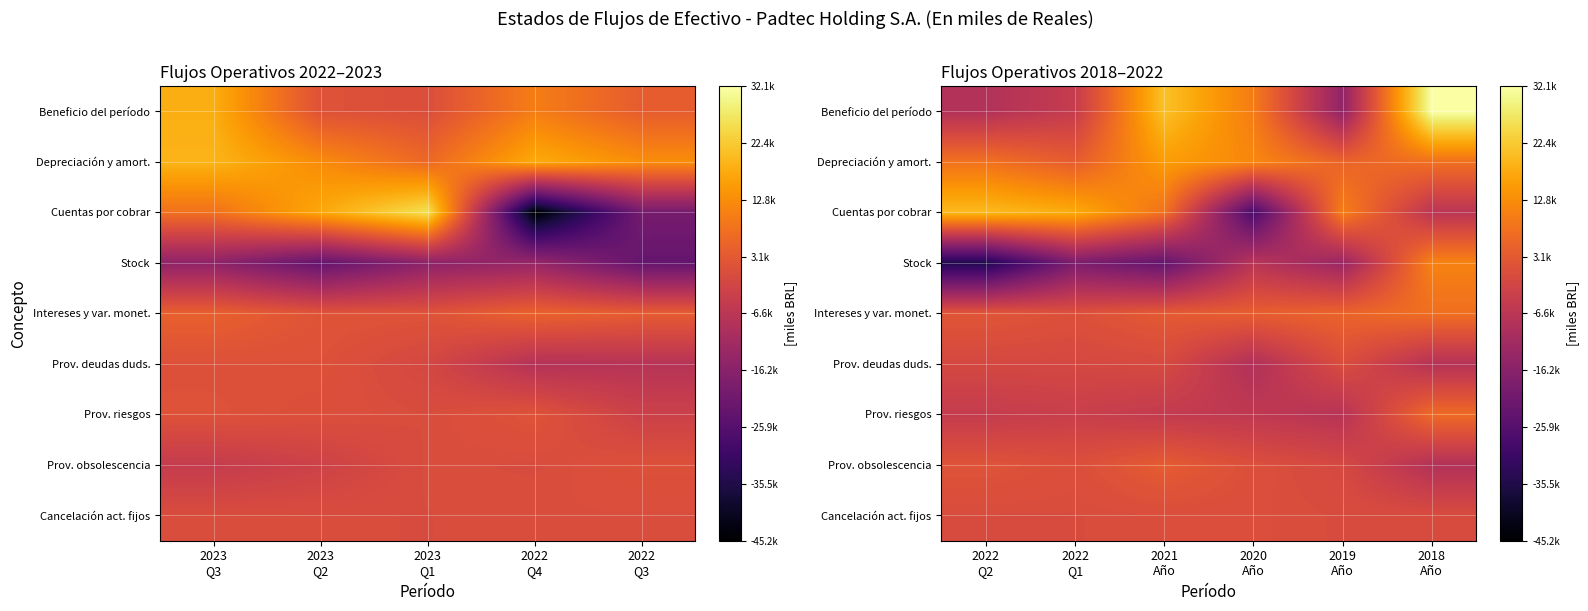

At how many categories does at least one series exceed 31446?

1